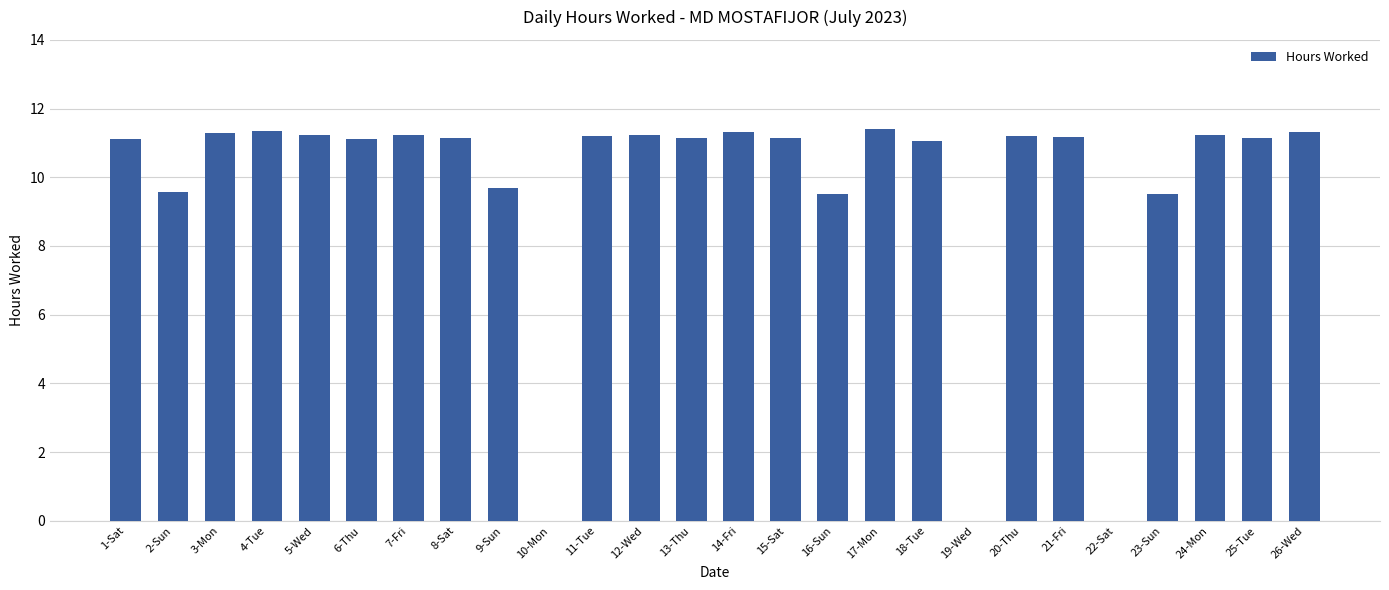

What is the change in value from 11-Tue to 26-Wed?

+0.1